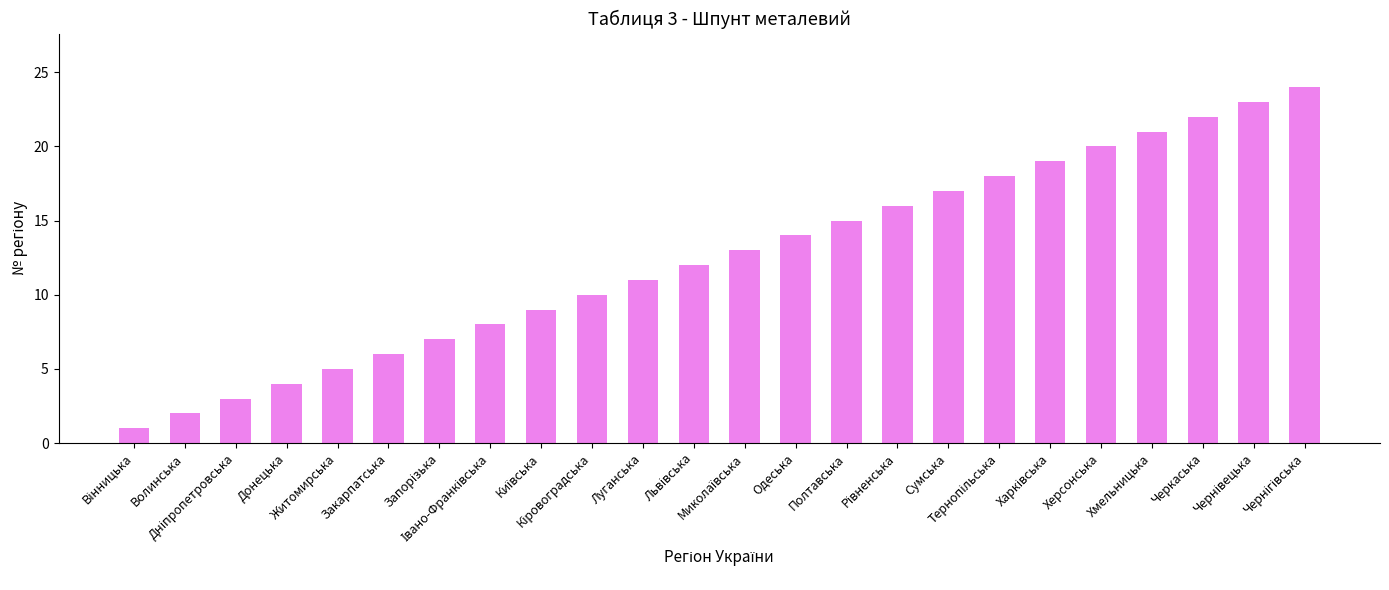

What is the difference between the maximum and second lowest values?

22